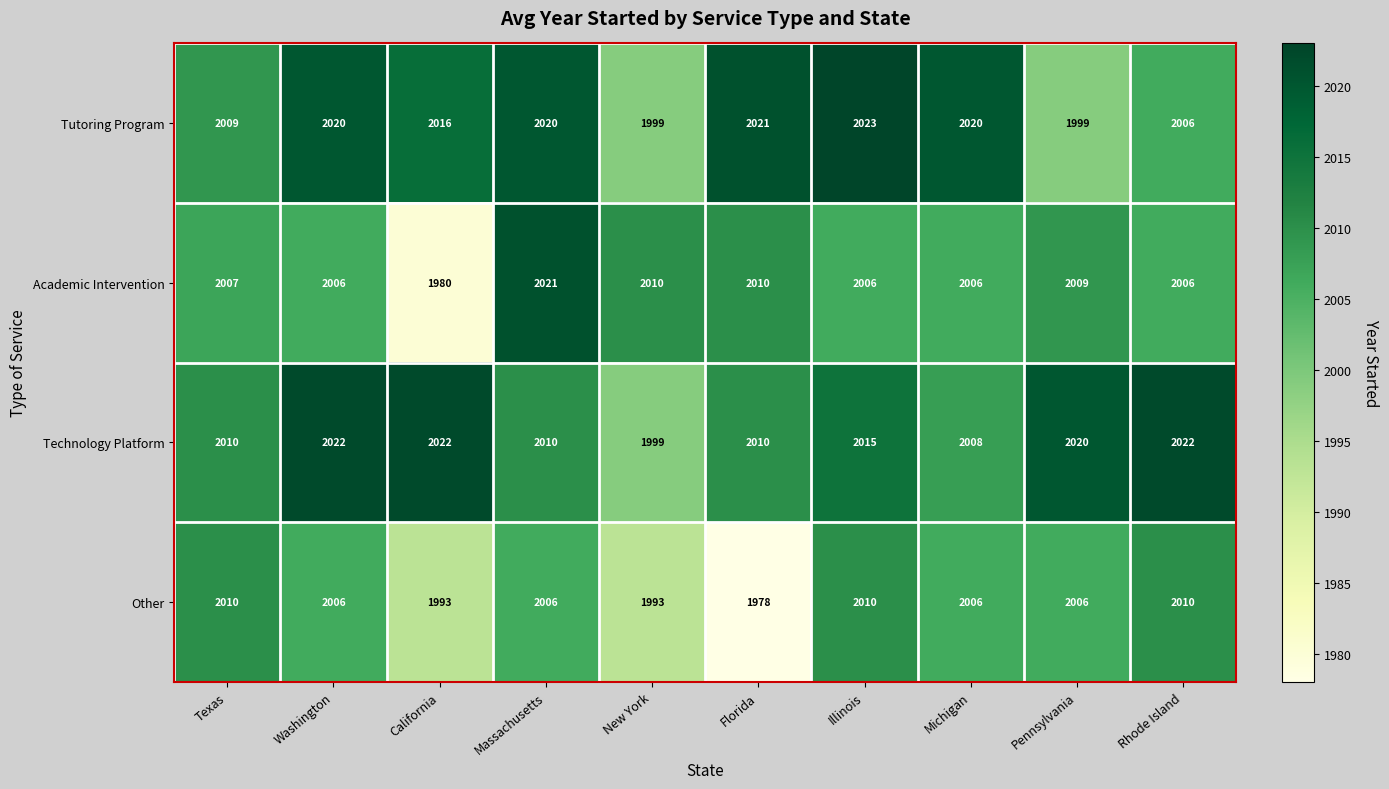

Which label corresponds to the largest value in the chart?

Illinois